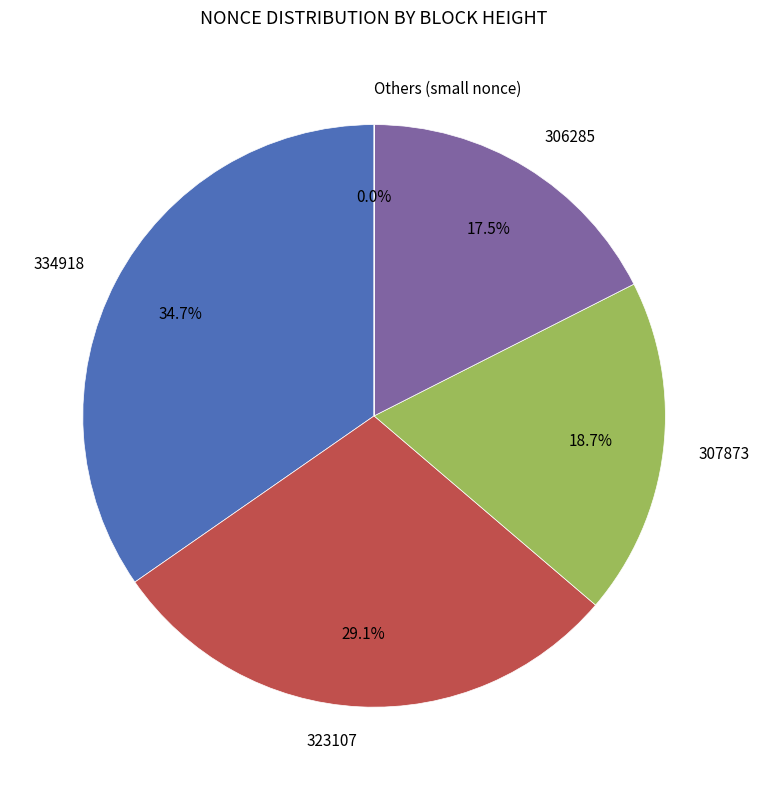

Which category has the biggest portion of the pie?

334918